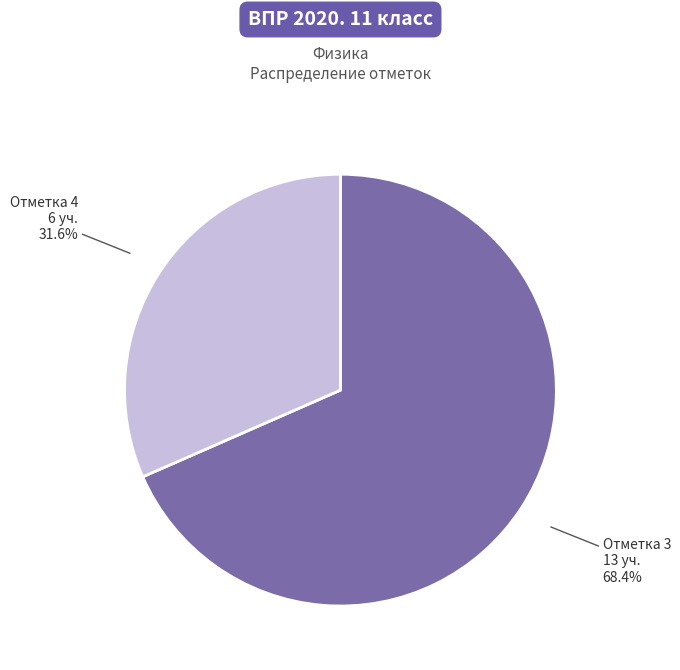

Which category accounts for the majority?

Отметка 3